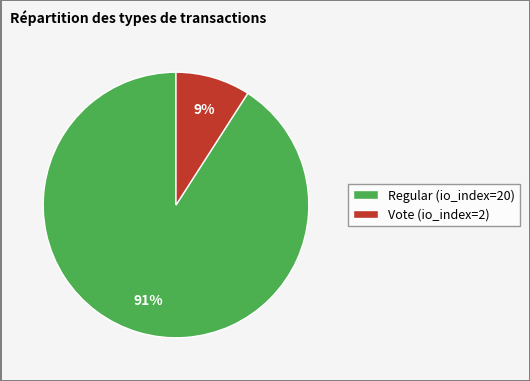

What is the majority slice?

Regular (io_index=20)